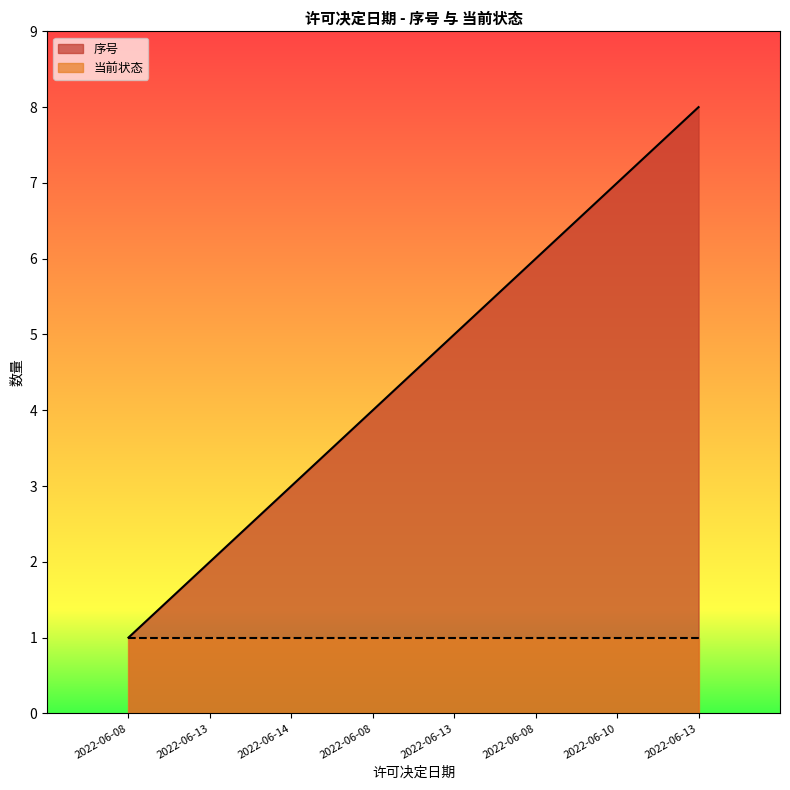

Does the chart display data point markers on the line(s)?

No